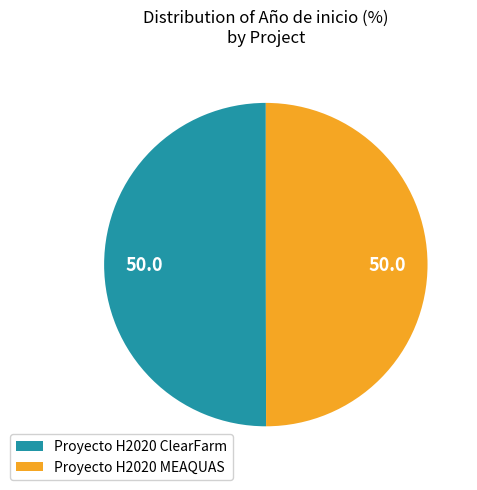

Is the sum of Proyecto H2020 ClearFarm and Proyecto H2020 MEAQUAS greater than half?

Yes